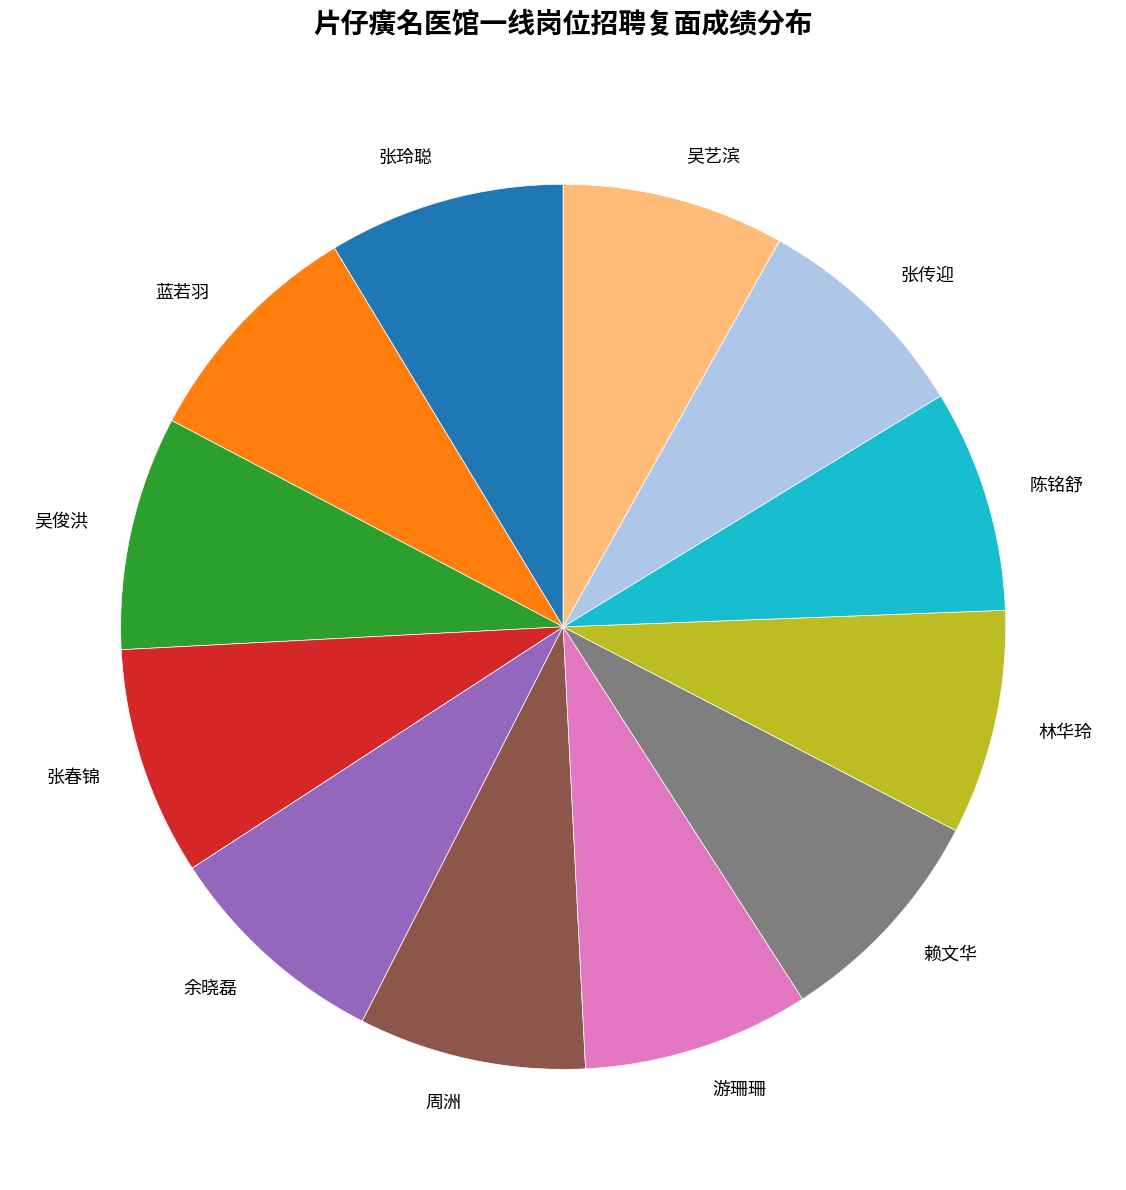

Is the sum of 陈铭舒 and 林华玲 greater than half?

No